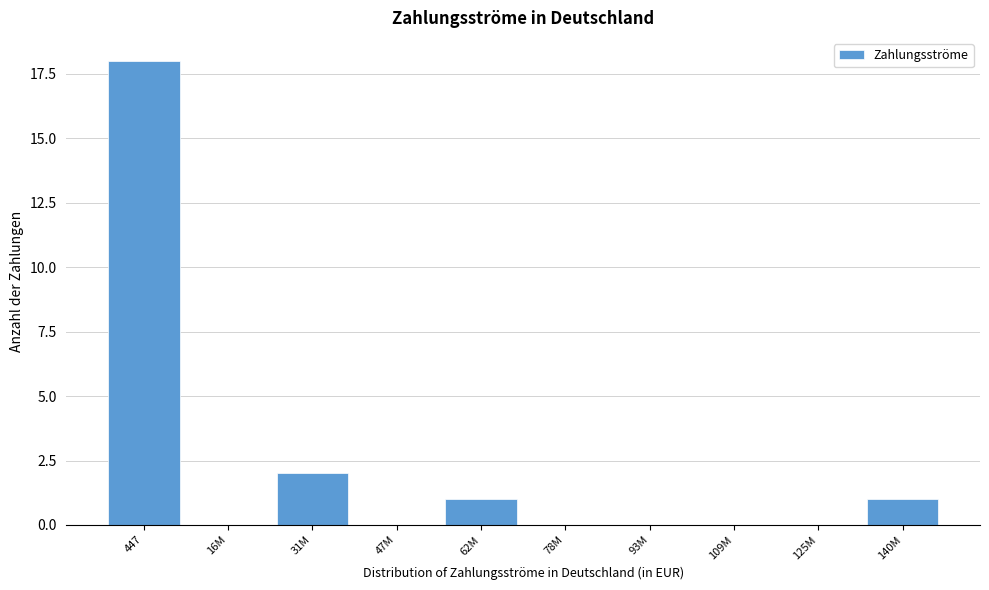

Reading left to right, transcribe all the data shown in this chart.

447=18	16M=0	31M=2	47M=0	62M=1	78M=0	93M=0	109M=0	125M=0	140M=1